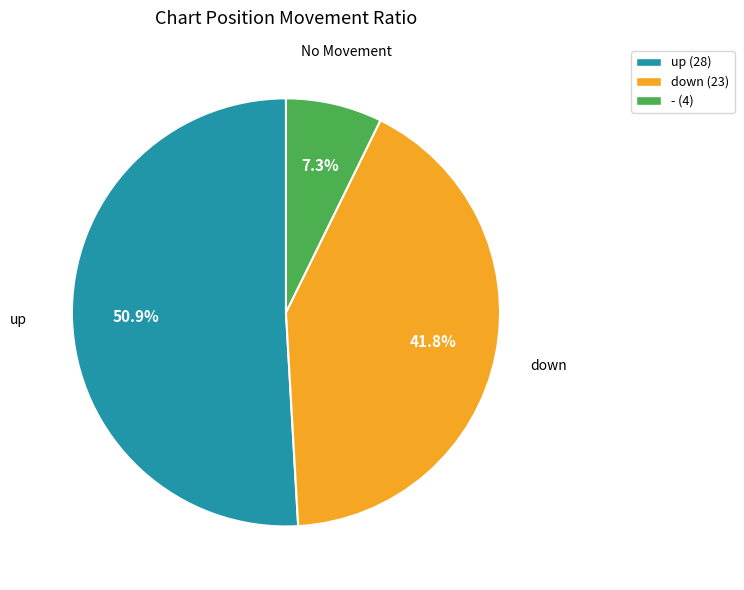

Count the number of slices in the pie.

3